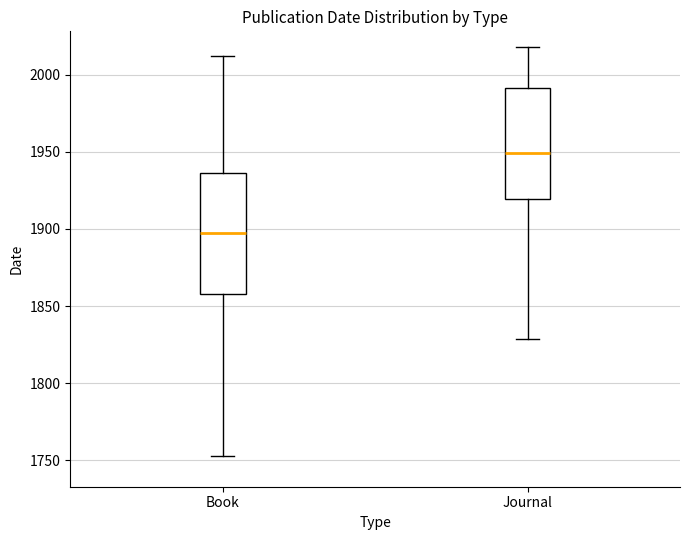

Reading left to right, read every box against the y-axis: the position of its median line, the range the box covers, and the ends of its whiskers. The values are not printed on the chart, so give them approximately, as read against the axis.

Book: median 1900, box 1860 to 1935, whiskers 1755 to 2010
Journal: median 1950, box 1920 to 1990, whiskers 1830 to 2020